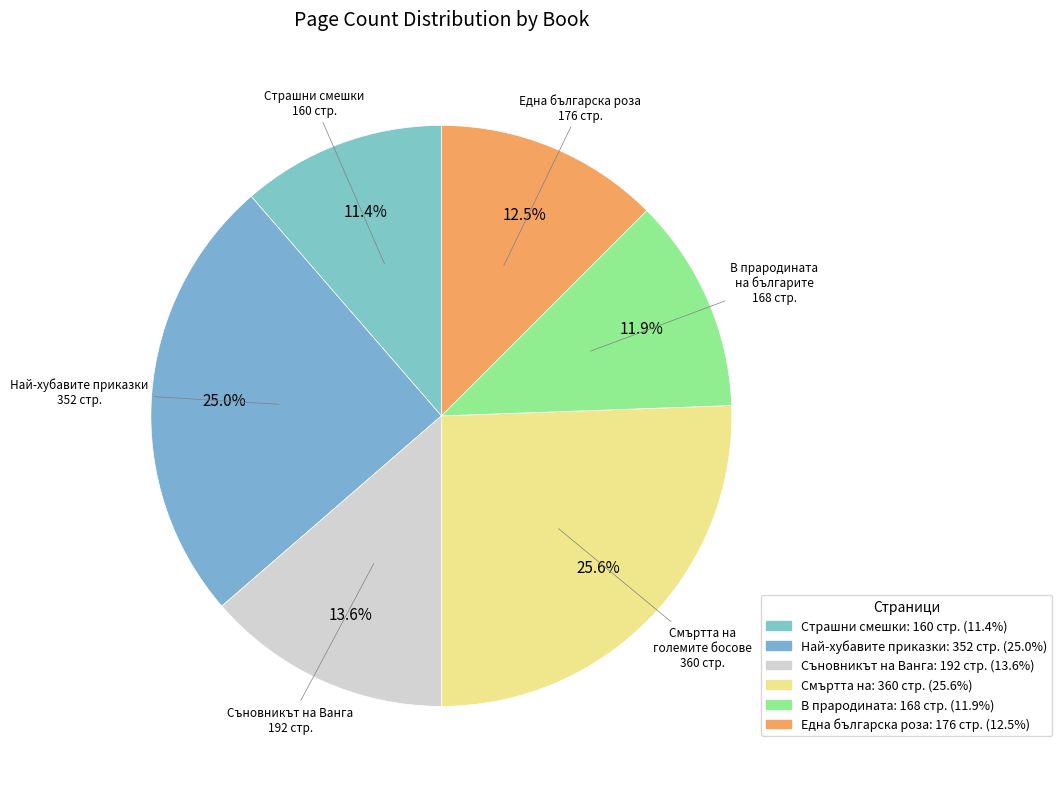

How much of the chart is everything except Най-хубавите приказки 352 стр.?

75.0%